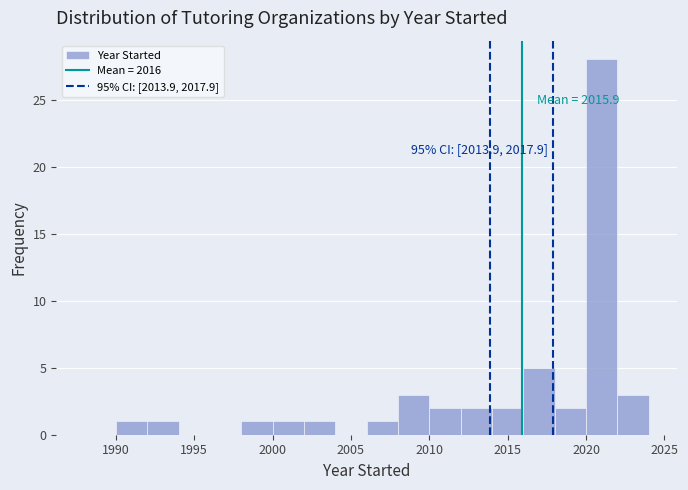

Which range on the x-axis has the tallest bar?

2020 to 2022